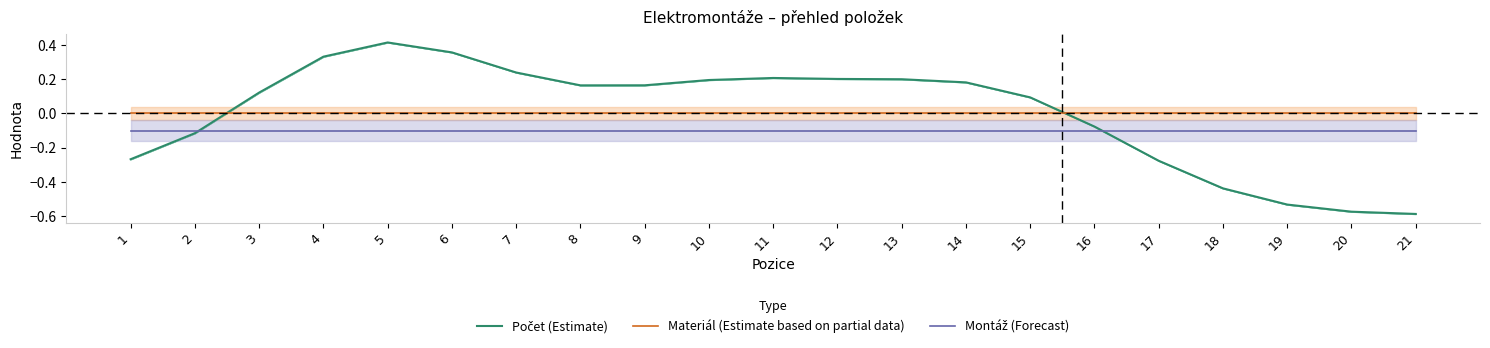

At which label is Počet (Estimate) closest to 0?

16